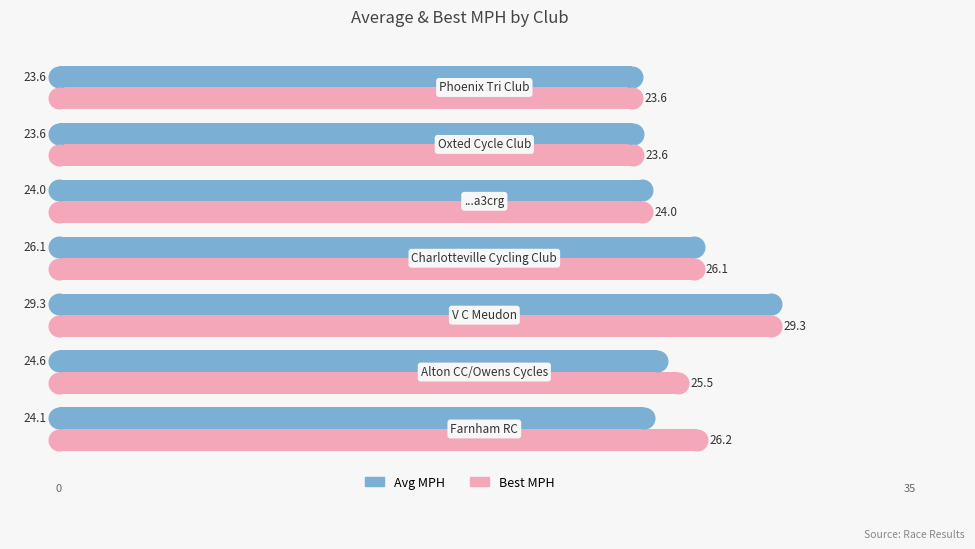

At how many categories does at least one series exceed 25?

4